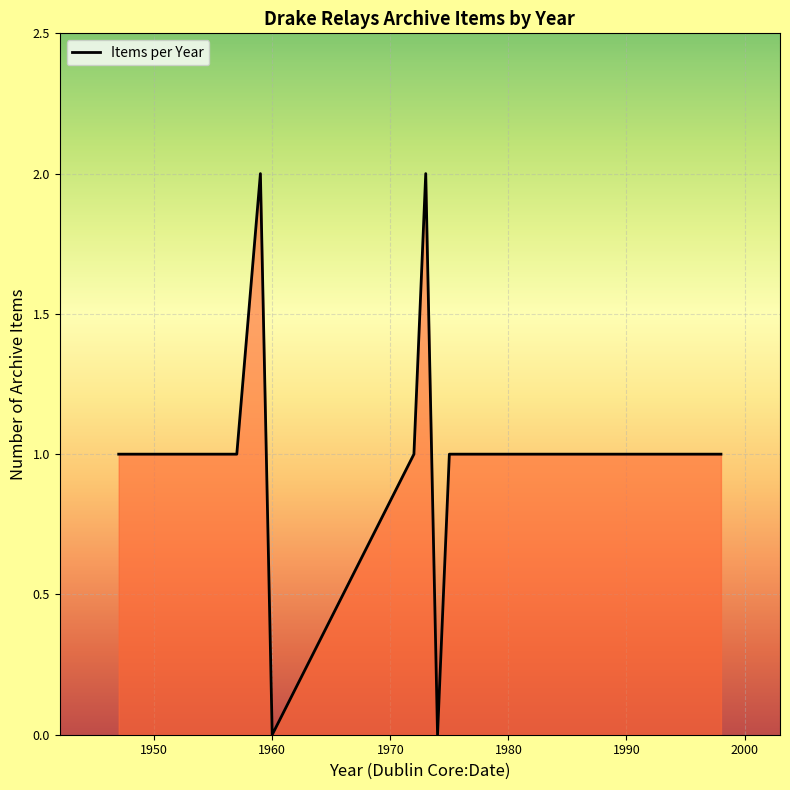

What is the minimum value shown in the chart?

0